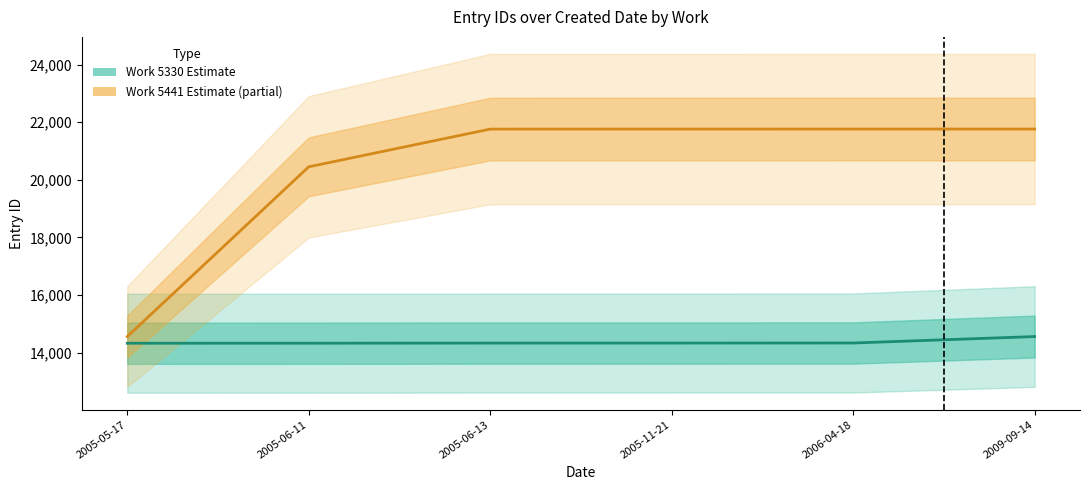

Rank the series by their average value, from lowest to highest.

Work 5330 (Estimate), Work 5441 (Estimate based on partial data)